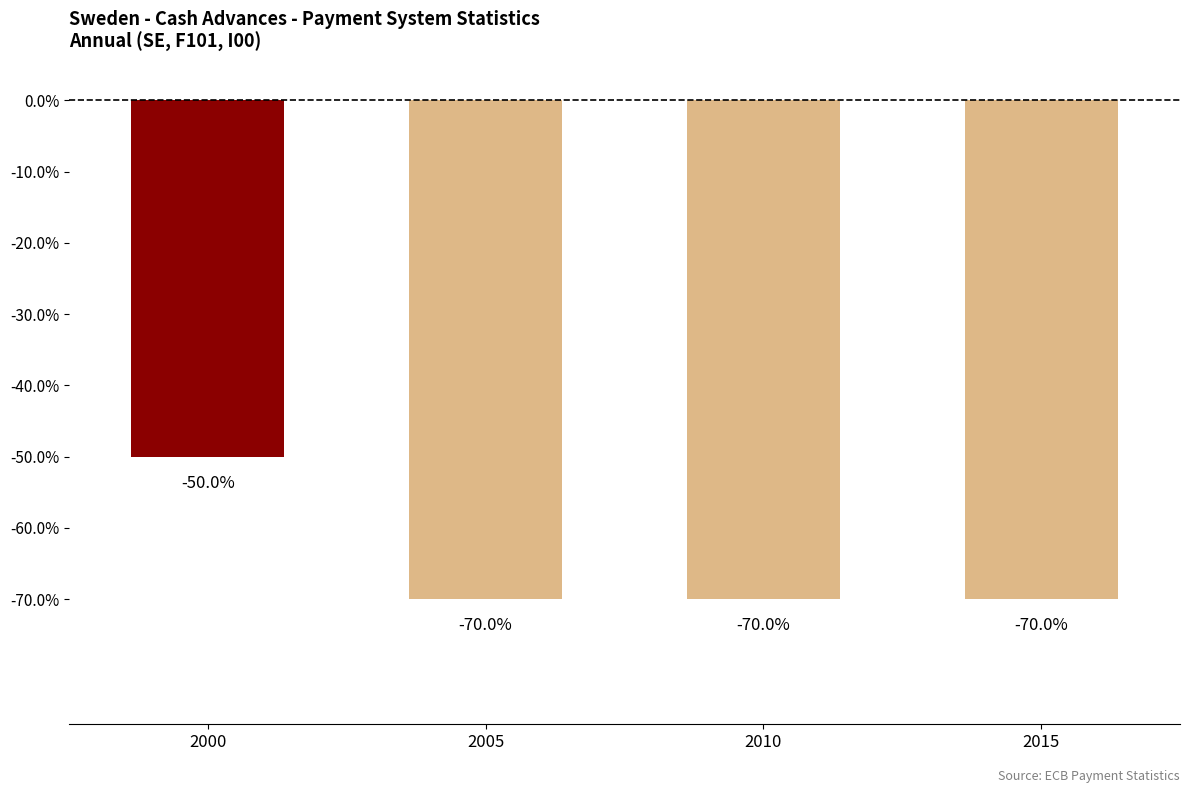

Where is the data nearest to the value -60?

2000